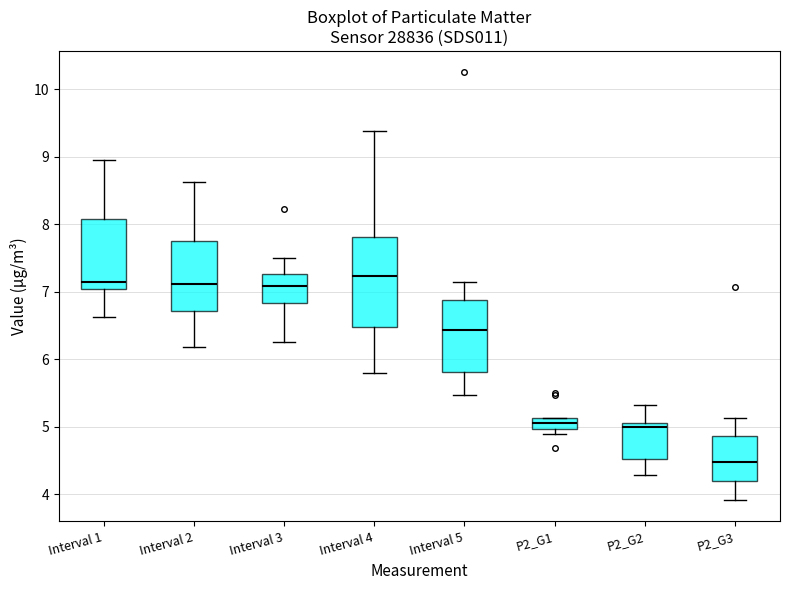

Reading left to right, read every box against the y-axis: the position of its median line, the range the box covers, and the ends of its whiskers. The values are not printed on the chart, so give them approximately, as read against the axis.

Interval 1: median 7.2, box 7.0 to 8.1, whiskers 6.6 to 9.0
Interval 2: median 7.1, box 6.7 to 7.8, whiskers 6.2 to 8.6
Interval 3: median 7.1, box 6.8 to 7.3, whiskers 6.3 to 7.5
Interval 4: median 7.2, box 6.5 to 7.8, whiskers 5.8 to 9.4
Interval 5: median 6.4, box 5.8 to 6.9, whiskers 5.5 to 7.2
P2_G1: median 5.1 (inside the box), box 5.0 to 5.1, whiskers 4.9 to 5.1
P2_G2: median 5.0, box 4.5 to 5.1, whiskers 4.3 to 5.3
P2_G3: median 4.5, box 4.2 to 4.9, whiskers 3.9 to 5.1